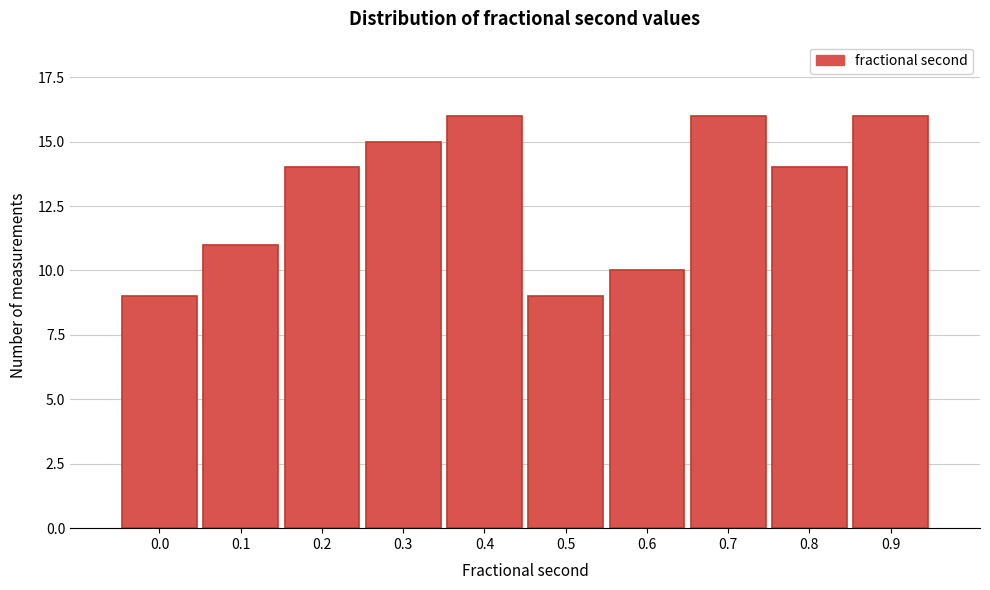

Reading left to right, transcribe all the data shown in this chart.

9	11	14	15	16	9	10	16	14	16